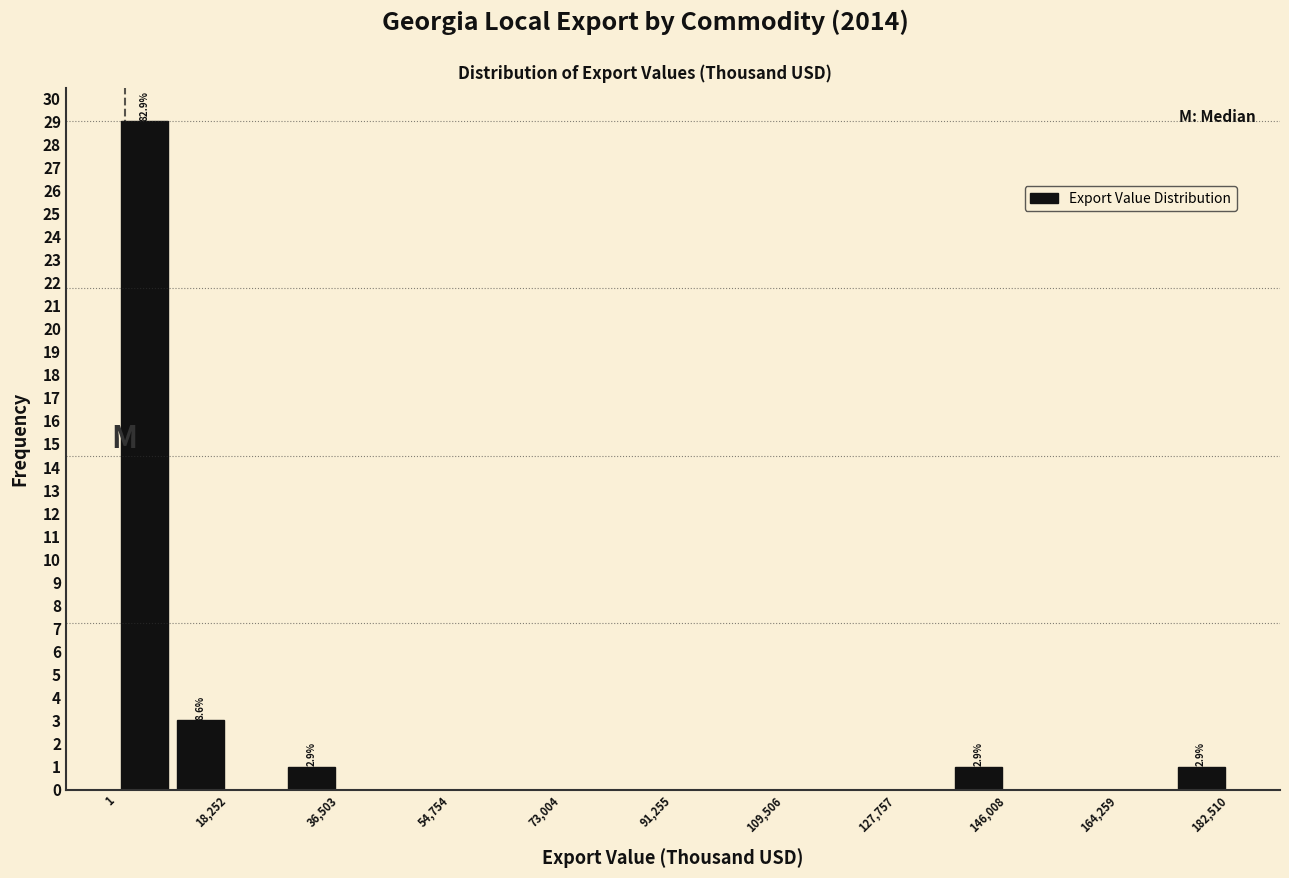

Over which range of the x-axis is the bar tallest?

0 to 10000